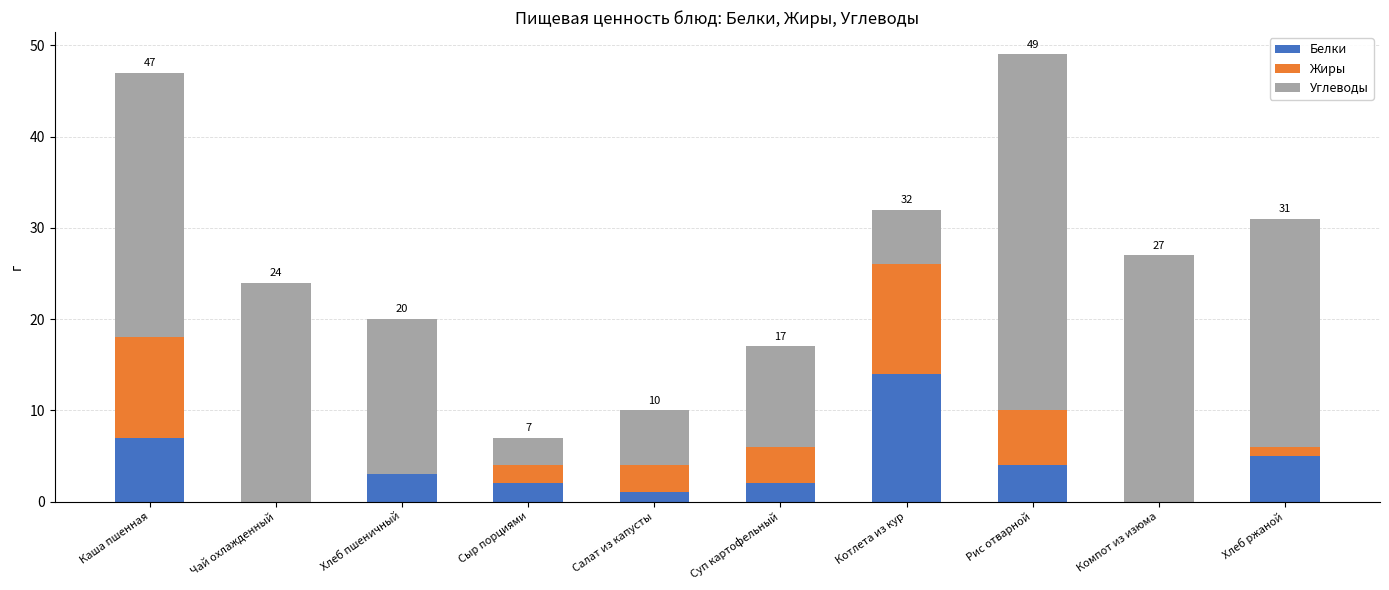

True or false: Белки has a value of 14 at Котлета из кур.

True